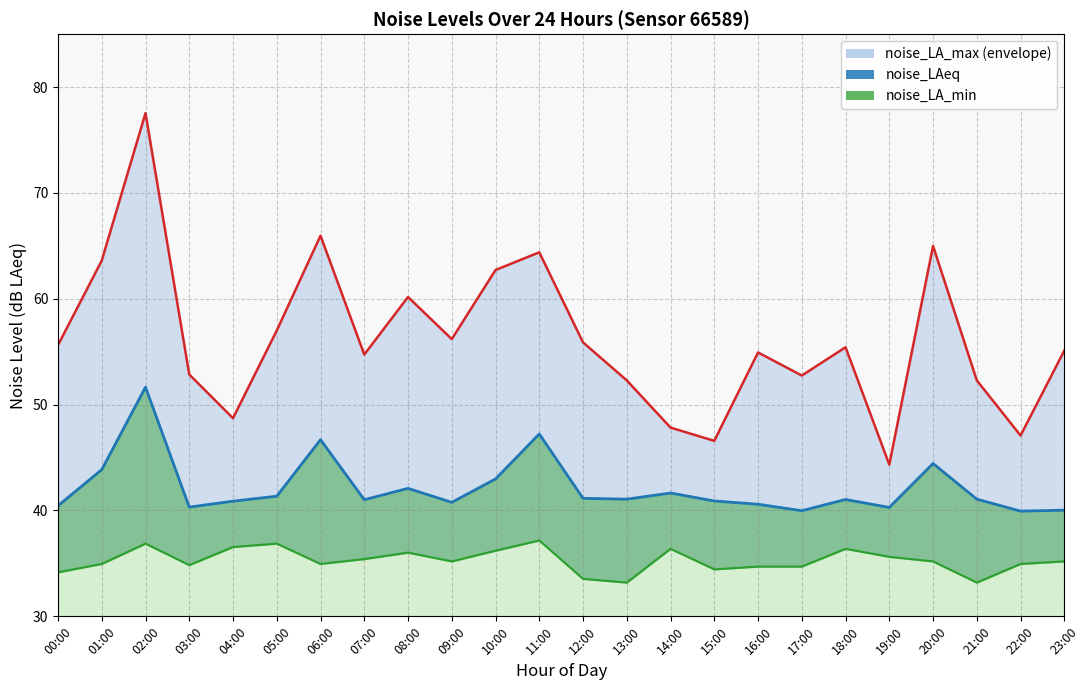

The noise_LAeq line series shows 44.4 at 20:00. True or false?

True